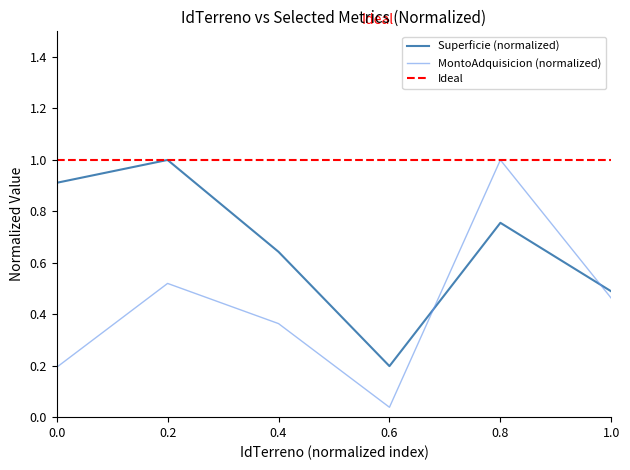

At how many categories does at least one series exceed 0?

6